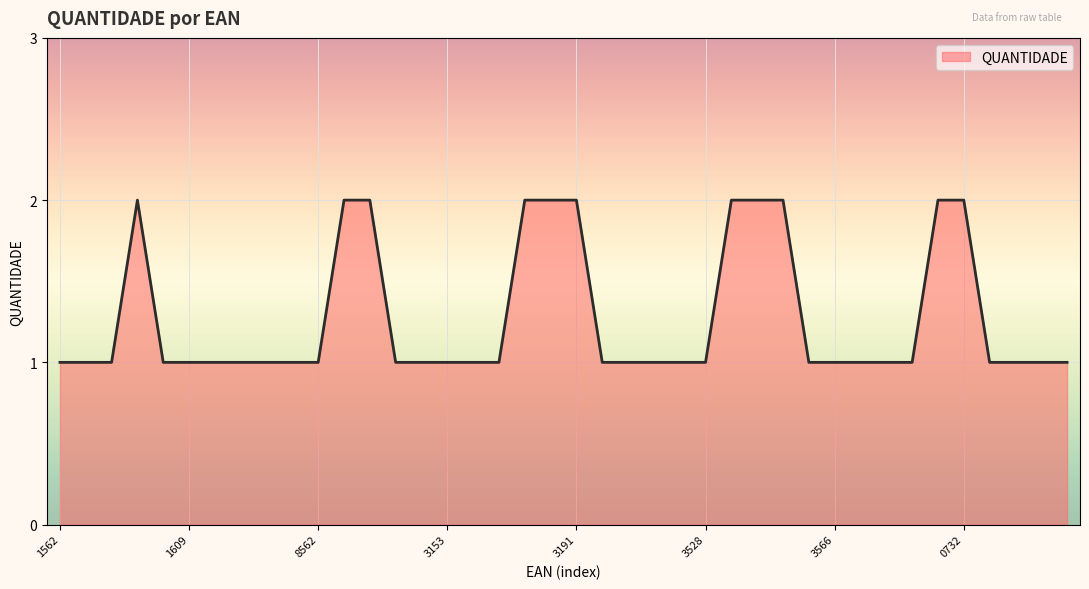

How many interior local peaks (higher than both neighbors) does the data have?

1